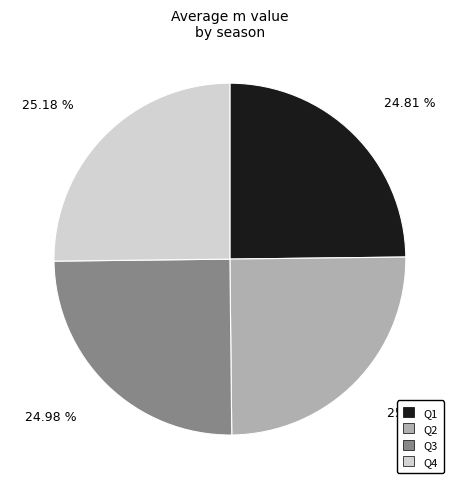

What is the ratio of the value at Q4 to the value at Q3?

1.0